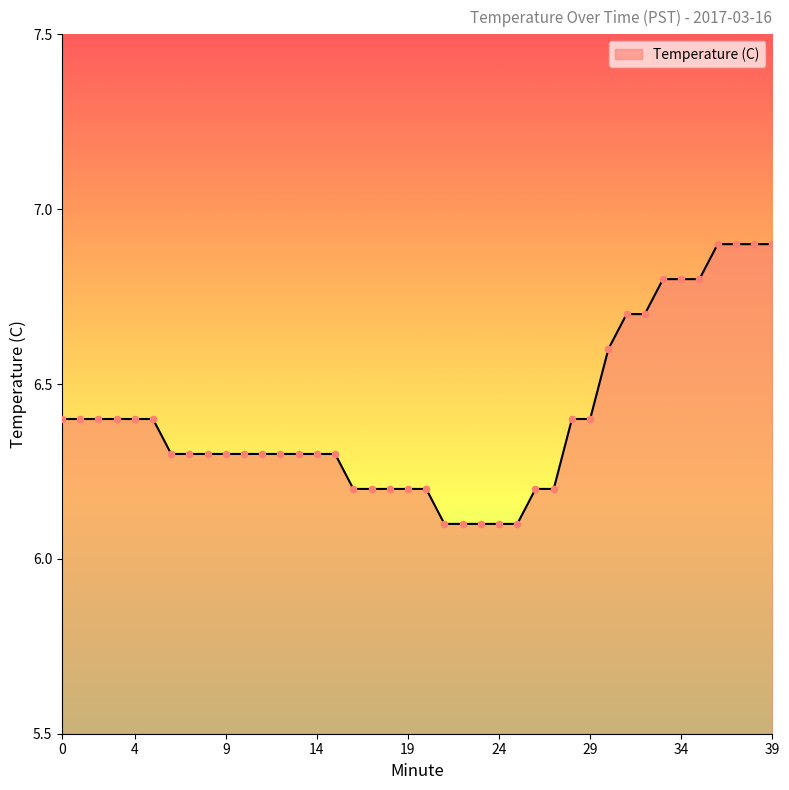

What is the minimum value shown in the chart?

6.1